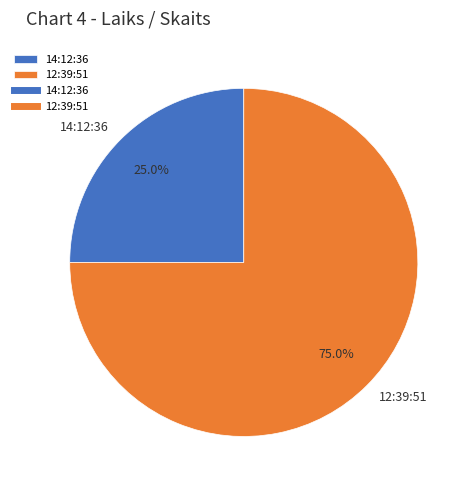

Rank the categories by value from highest to lowest.

12:39:51, 14:12:36